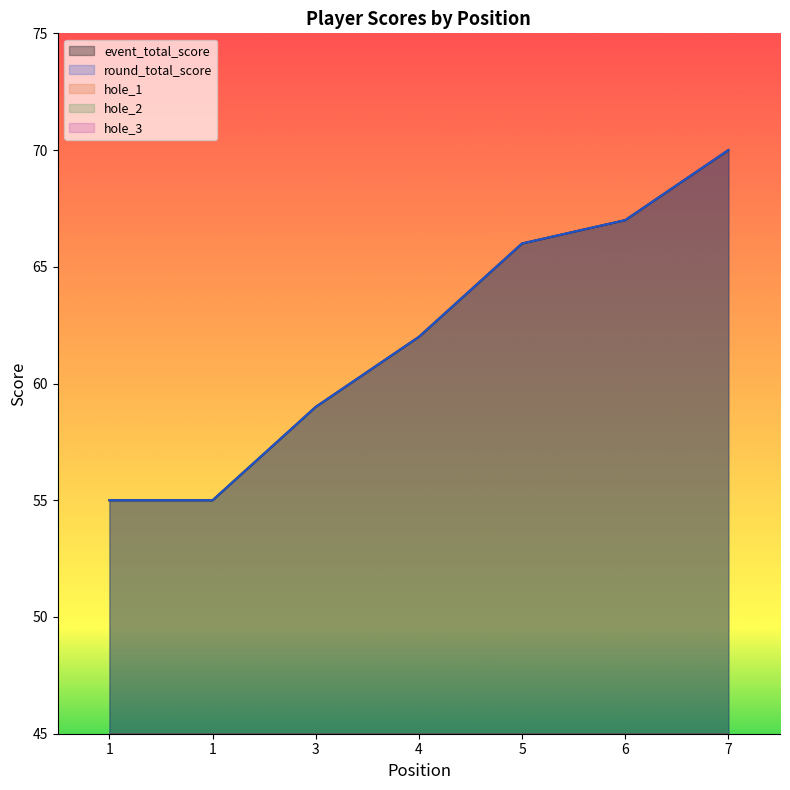

How many hole_3 values are between 4 and 6?

7